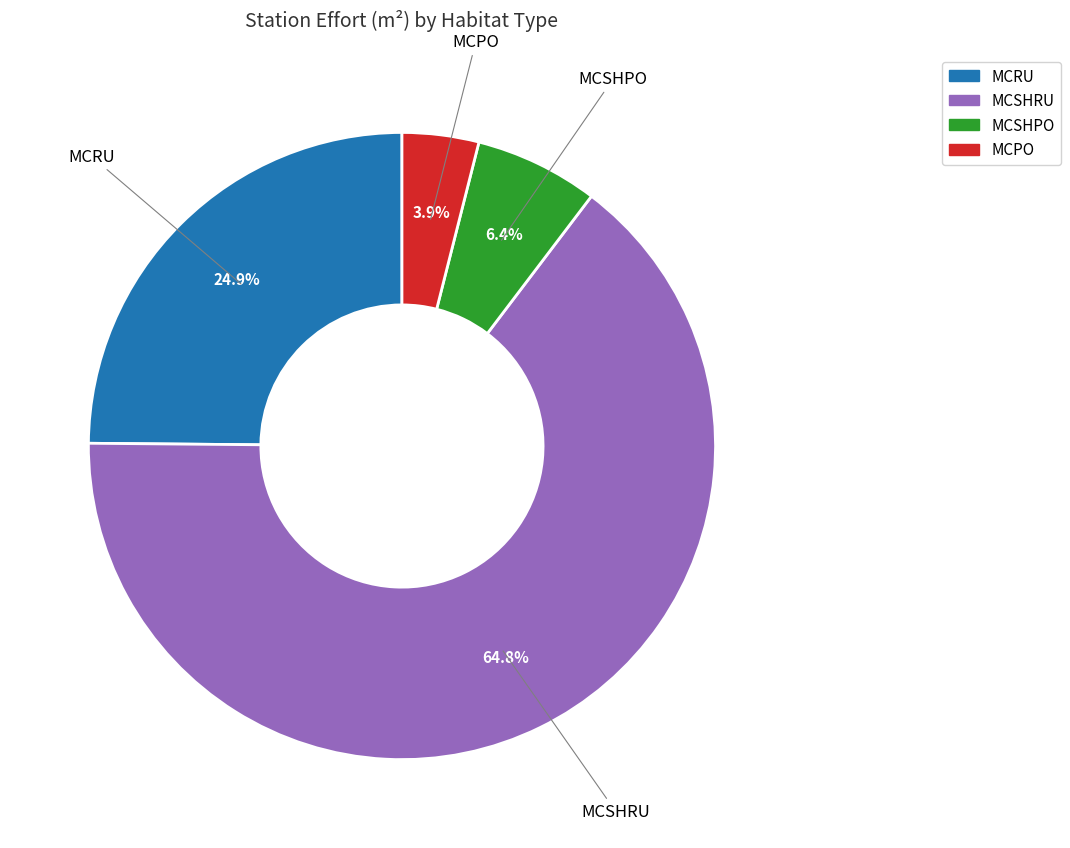

Does any single category account for the majority?

Yes